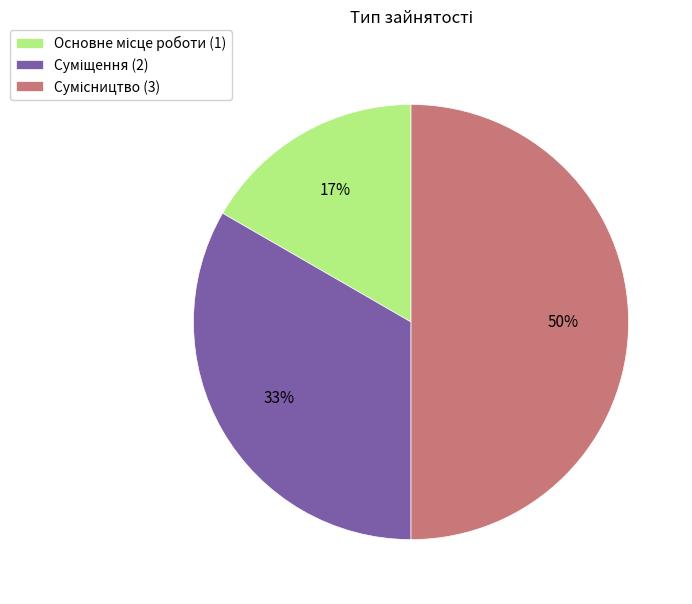

To the nearest percent, what is the difference between the largest and smallest slice percentages?

33%